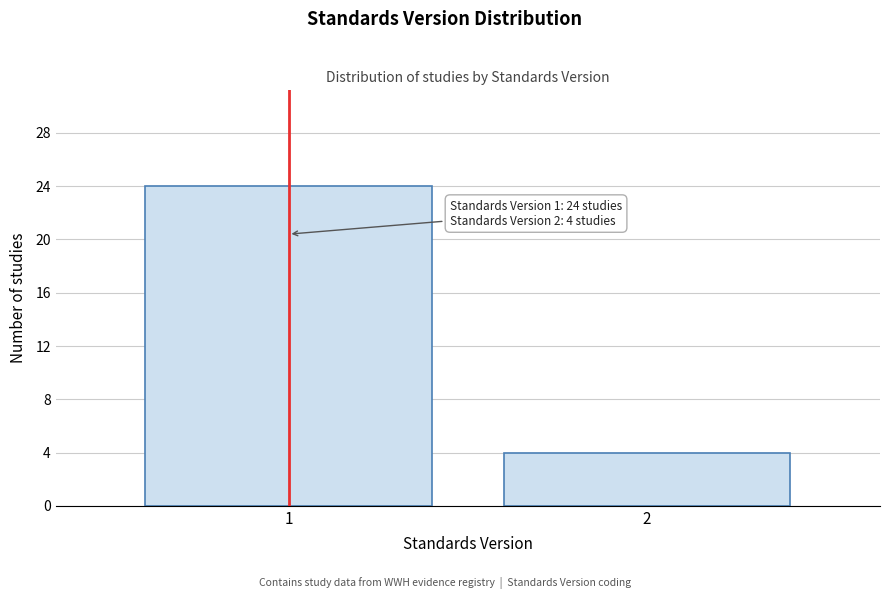

Reading left to right, what are all the values shown in this chart?

1=24	2=4